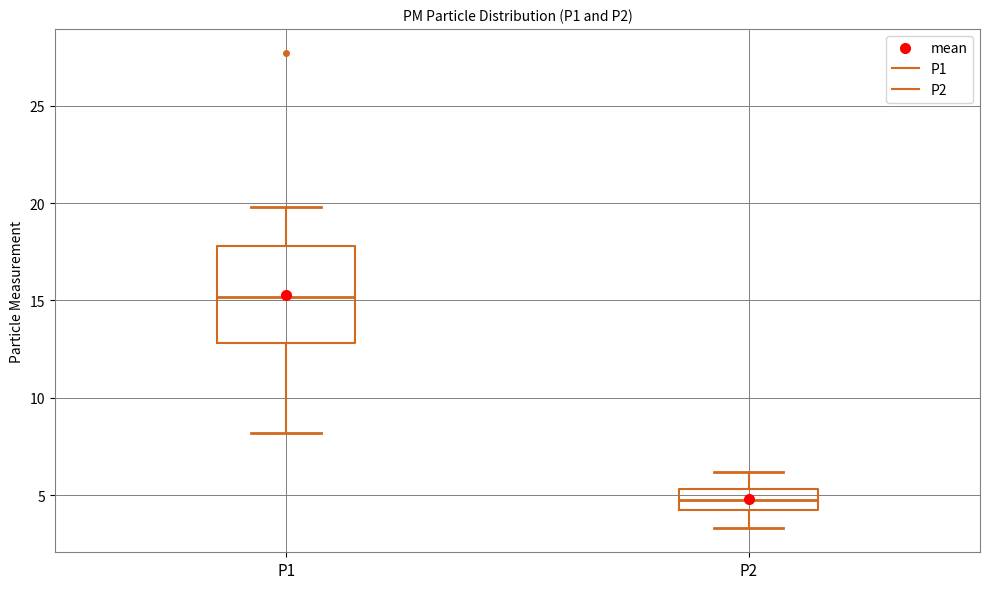

Reading left to right, transcribe this box plot: for each box, give where its median line is, the range the box spans, and where its two whiskers end, as read against the y-axis. The values are not printed on the chart, so give them approximately, as read against the axis.

P1: median 15.0, box 13.0 to 18.0, whiskers 8.0 to 20.0
P2: median 4.5 (inside the box), box 4.5 to 5.5, whiskers 3.5 to 6.0